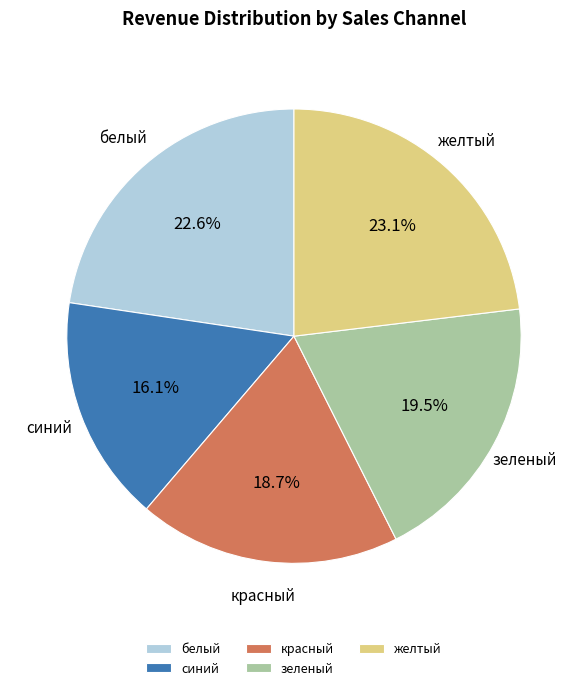

Which category has the smallest portion of the pie?

синий